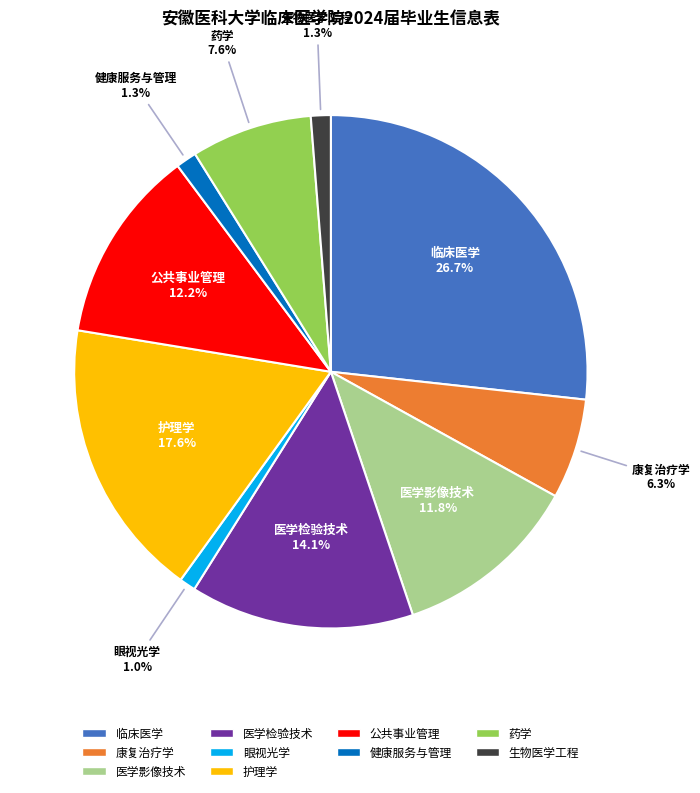

To the nearest percent, what portion does 医学影像技术 represent?

12%